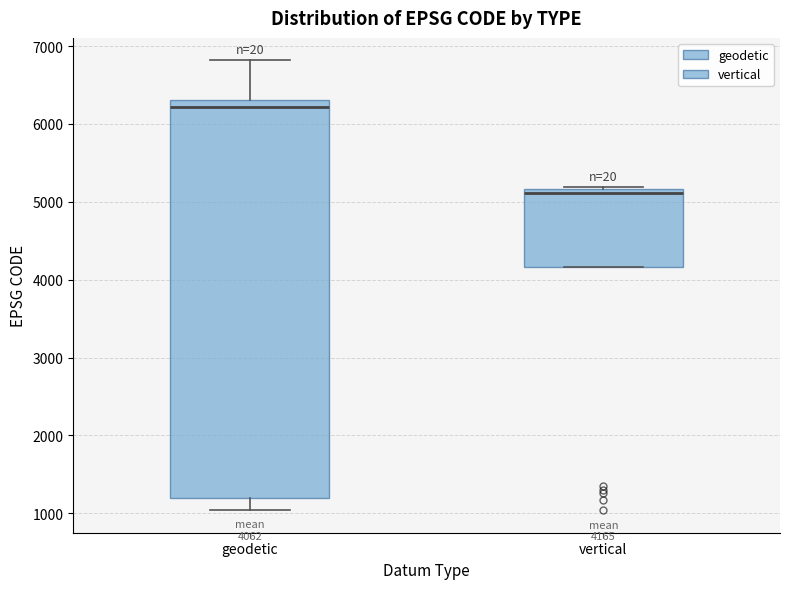

Which box is the tallest, from its lower edge to its upper edge?

geodetic